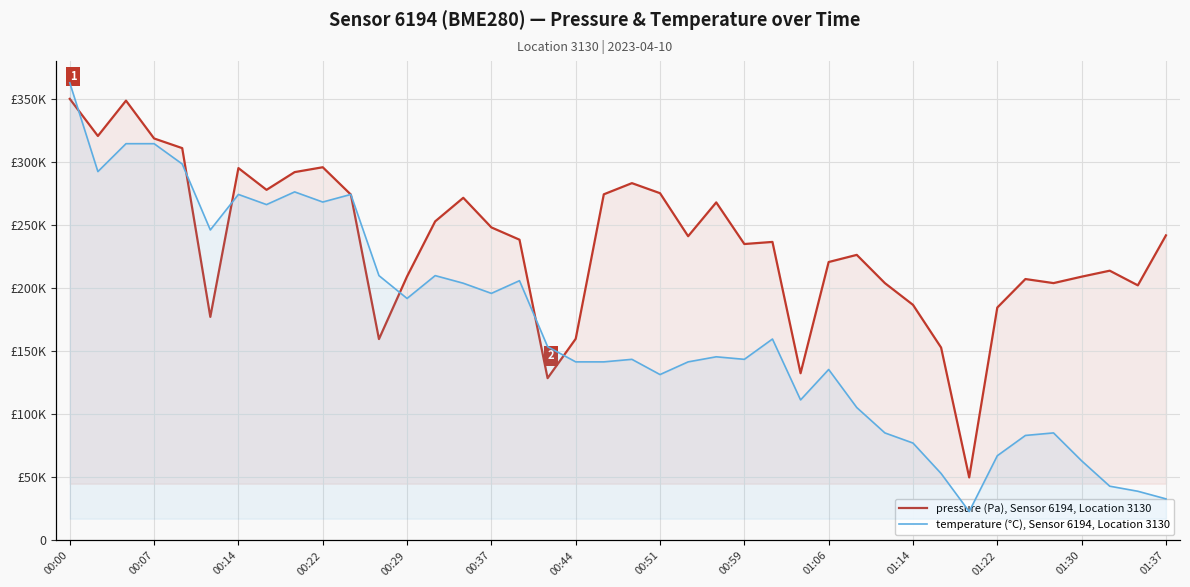

What is the difference between the highest and lowest values at 00:29?

17760.5